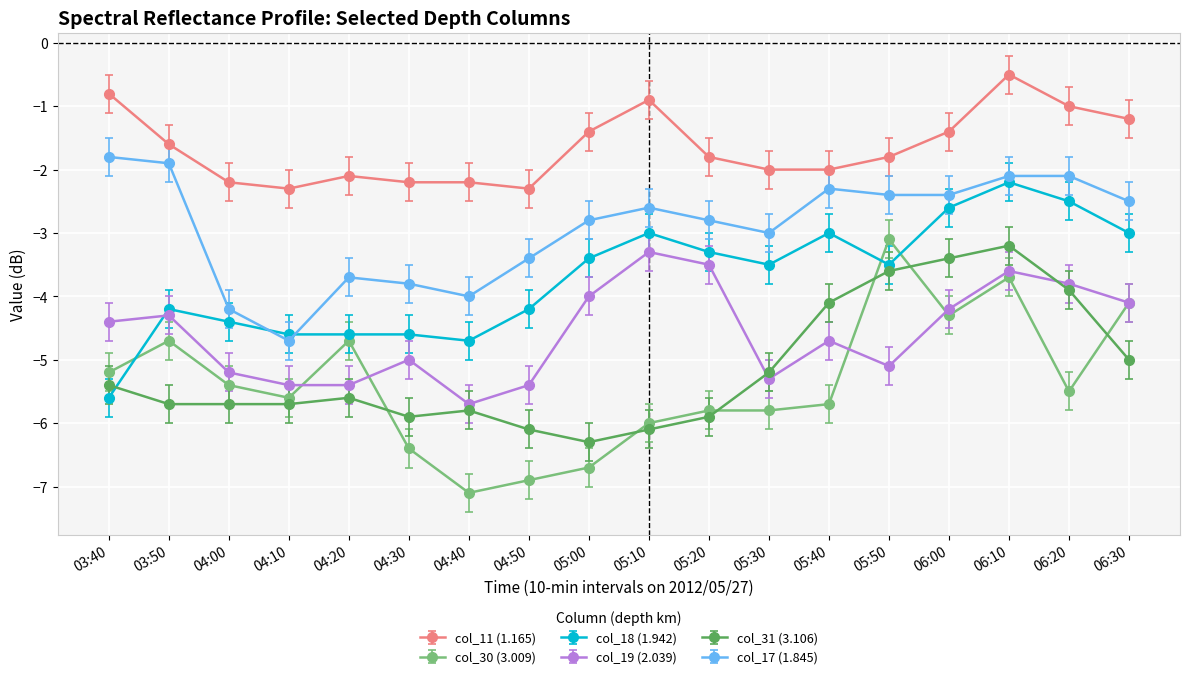

True or false: col_11 (1.165) and col_18 (1.942) cross at least once.

False